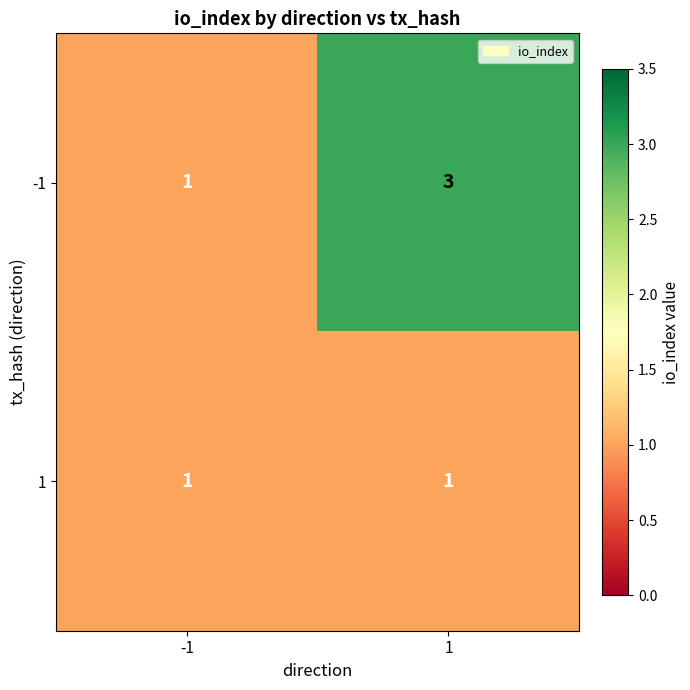

List the series in order of their overall mean, lowest first.

1, -1